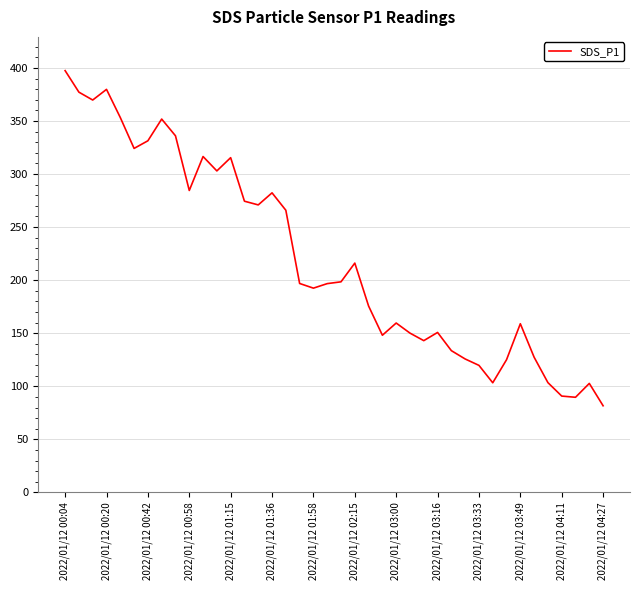

What is the greatest value displayed?

397.4